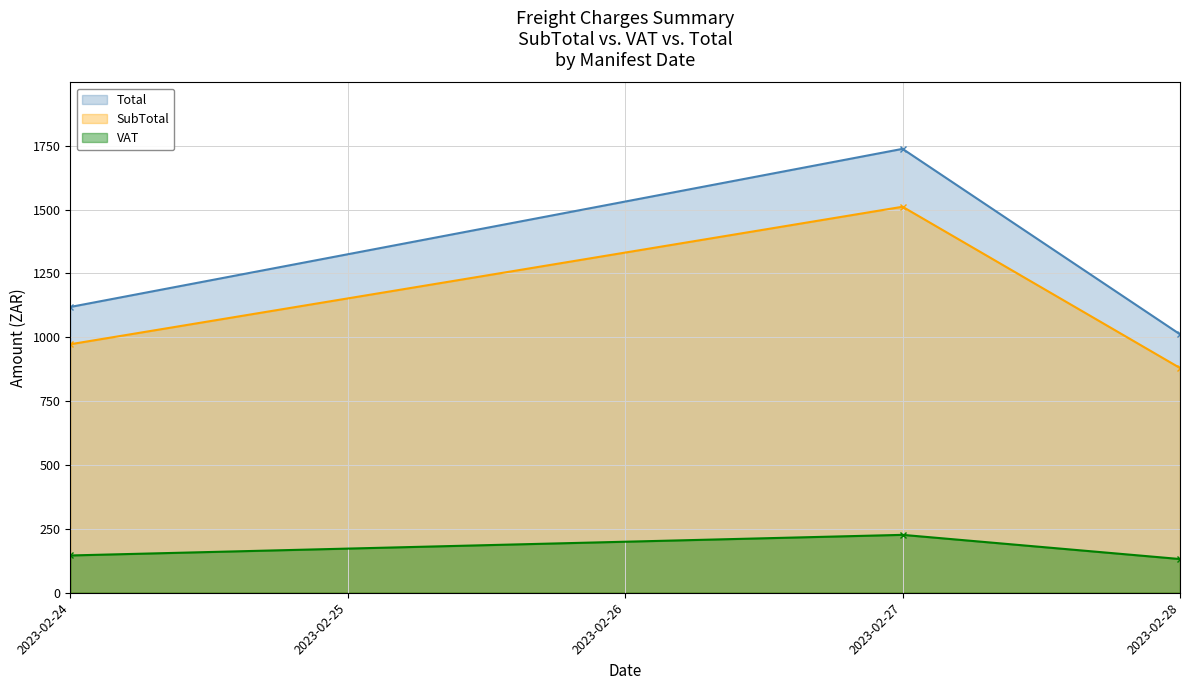

The SubTotal series shows 1511.0 at 2023-02-27. True or false?

True